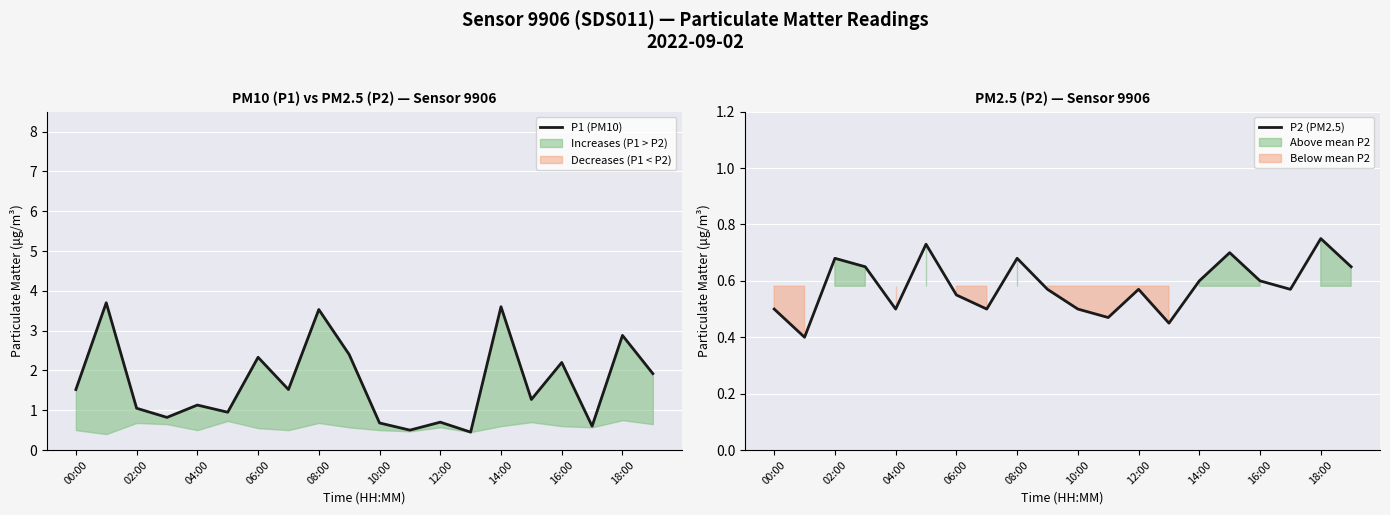

What is the value of the P1 (PM10) point at the 8th from the left?

1.5